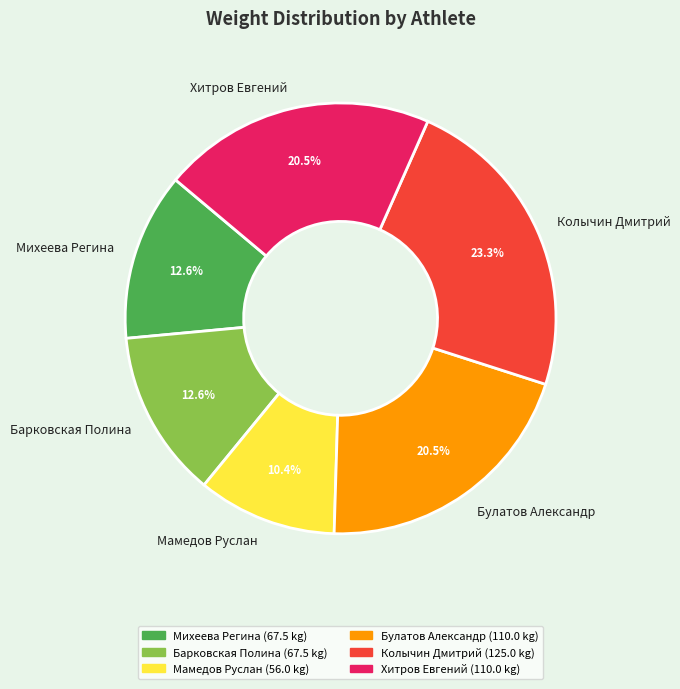

Which category has the smallest portion of the pie?

Мамедов Руслан